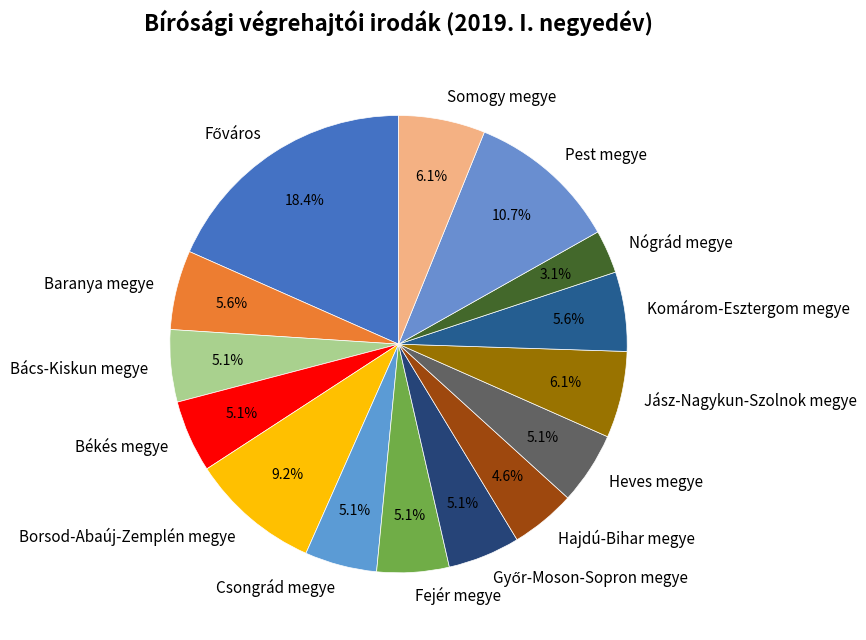

Count the number of slices in the pie.

15